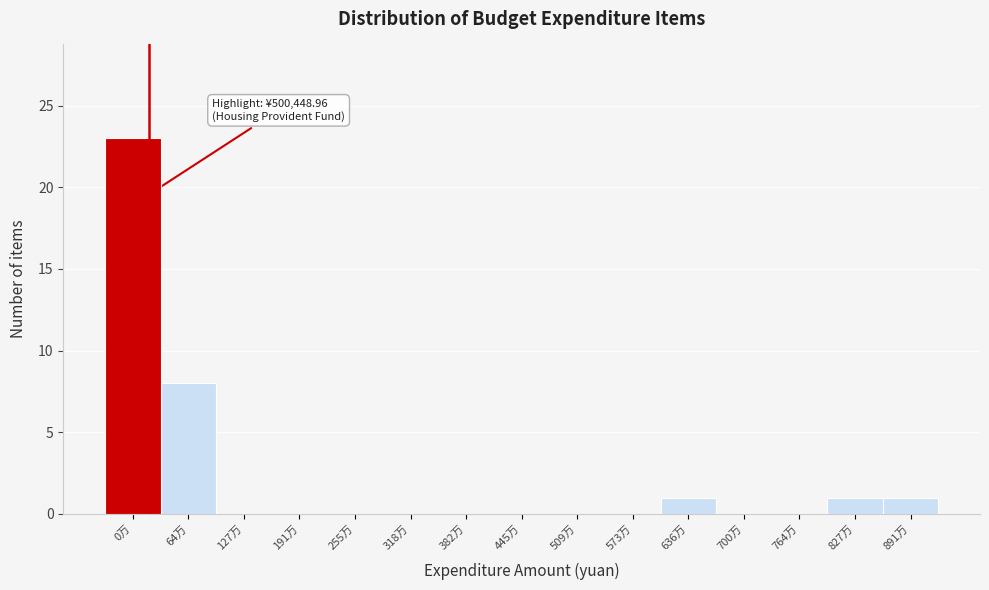

Reading right to left, what are all the values shown in this chart?

891万=1	827万=1	764万=0	700万=0	636万=1	573万=0	509万=0	445万=0	382万=0	318万=0	255万=0	191万=0	127万=0	64万=8	0万=23